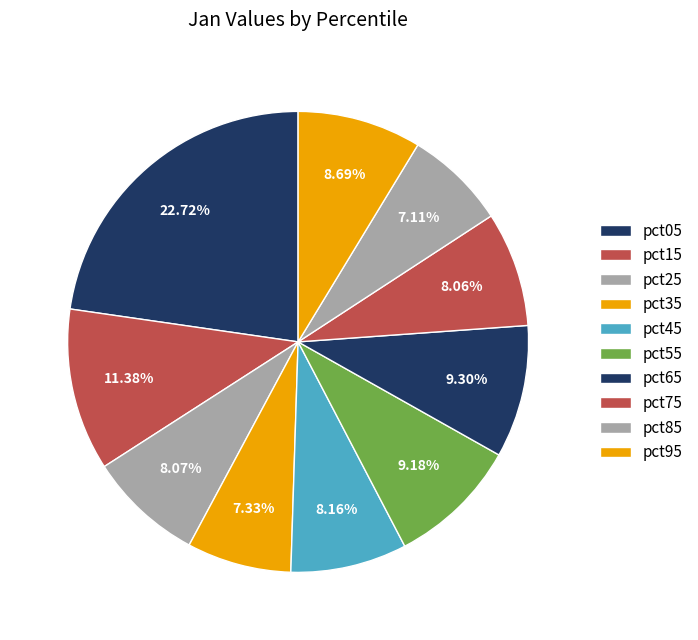

Does pct05 account for over 50% of the chart?

No